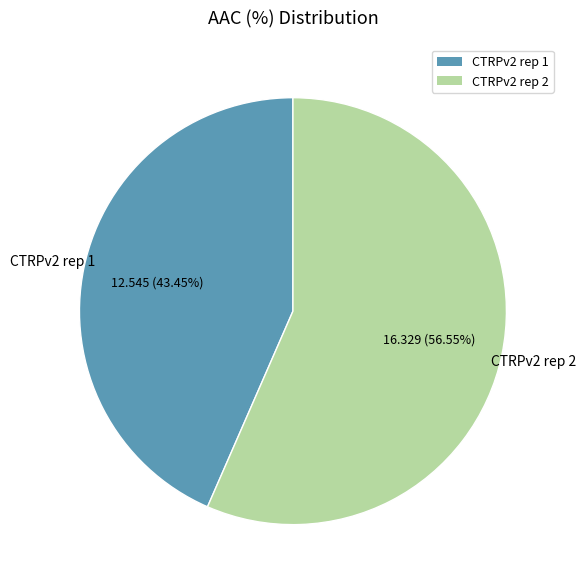

Do CTRPv2 rep 2 and CTRPv2 rep 1 together represent more than half of the pie?

Yes